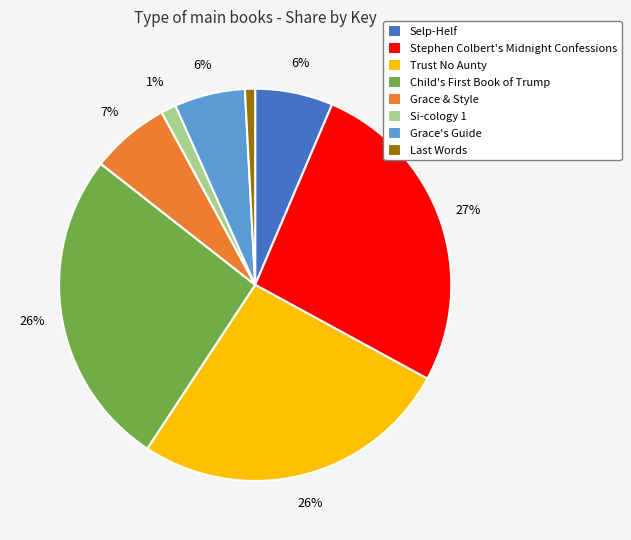

How many segments does this pie chart have?

8